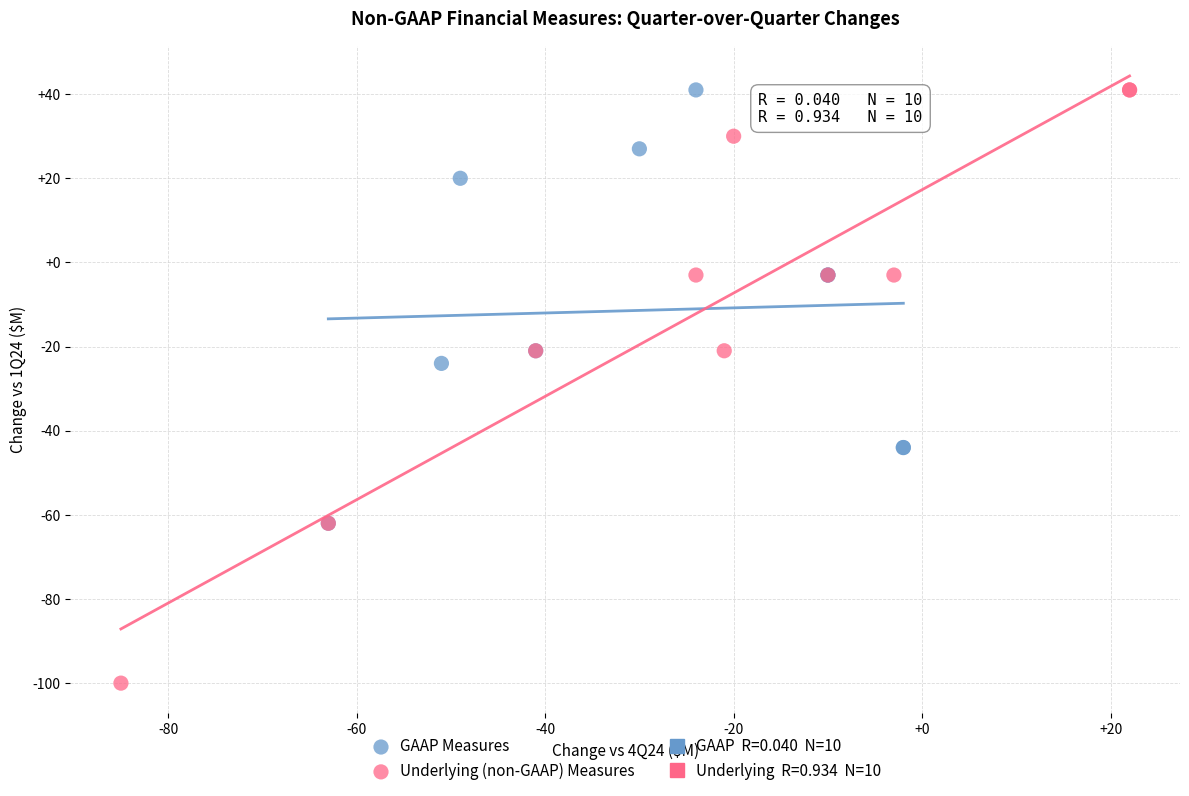

Which series contains the lowest Y value?

Underlying (non-GAAP) Measures